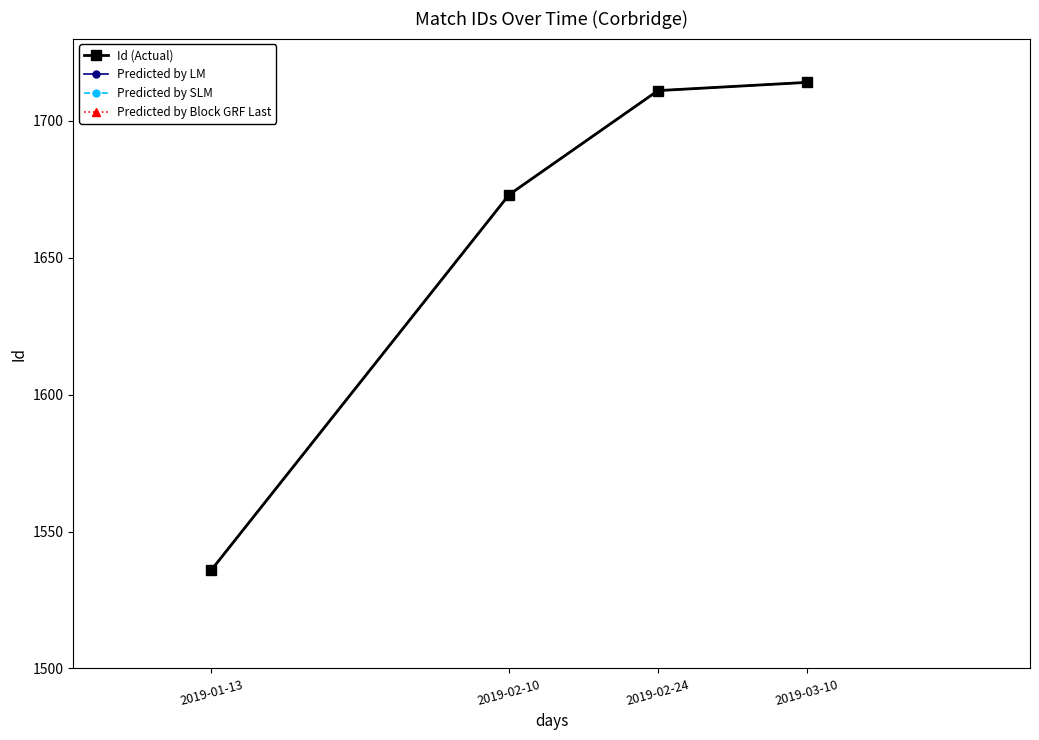

At which label is Predicted by SLM closest to 1625?

2019-02-10